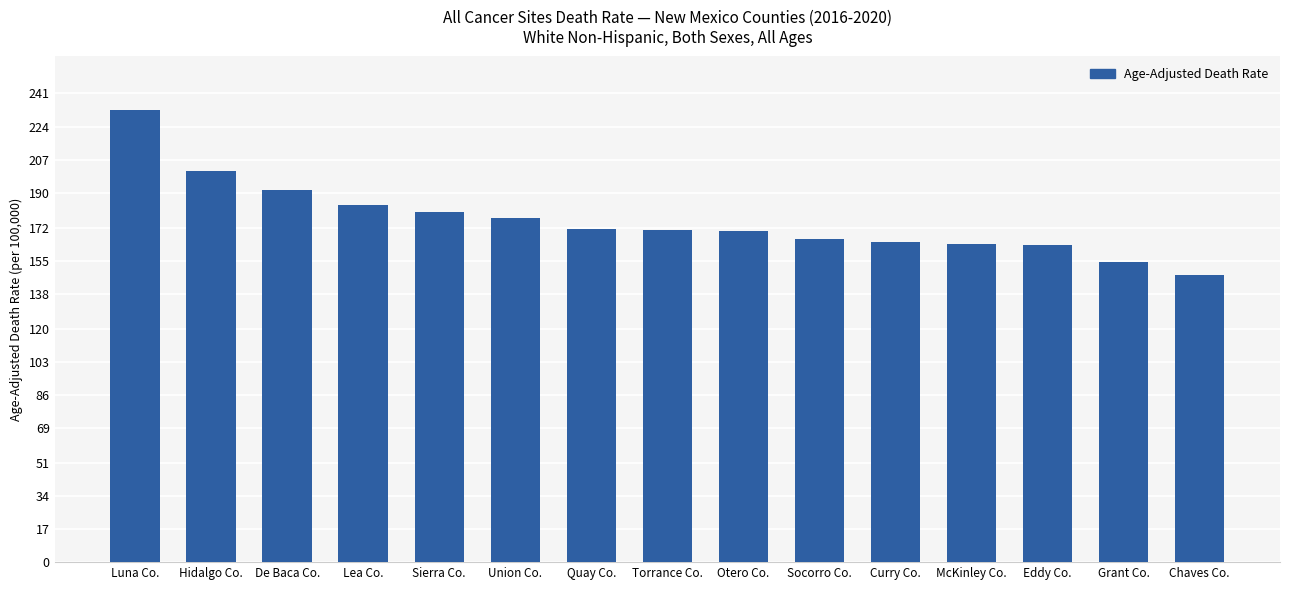

Count the number of categories in the chart.

15